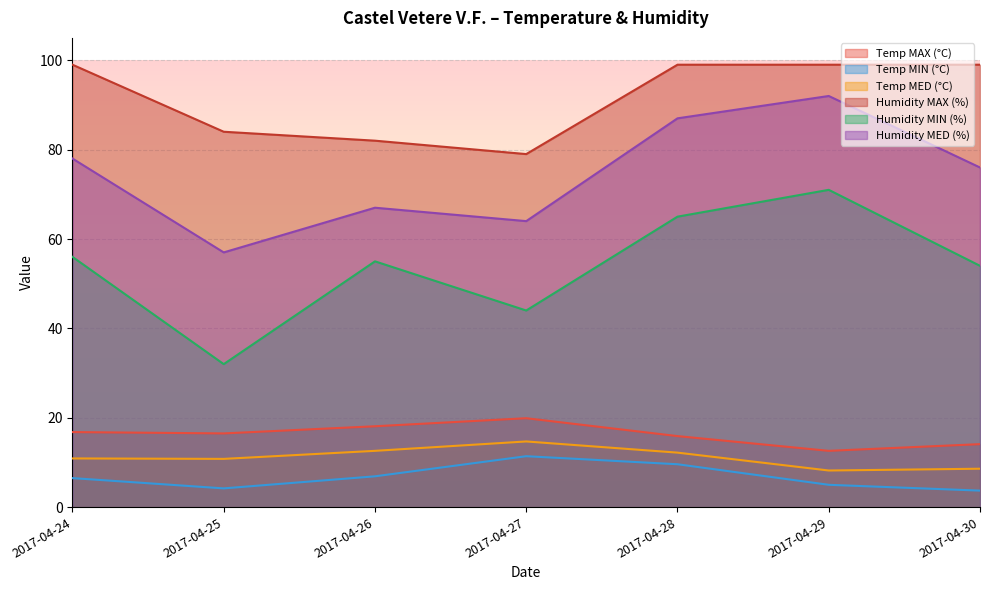

Rank the series by their maximum value, from highest to lowest.

Humidity MAX (%), Humidity MED (%), Humidity MIN (%), Temp MAX (°C), Temp MED (°C), Temp MIN (°C)